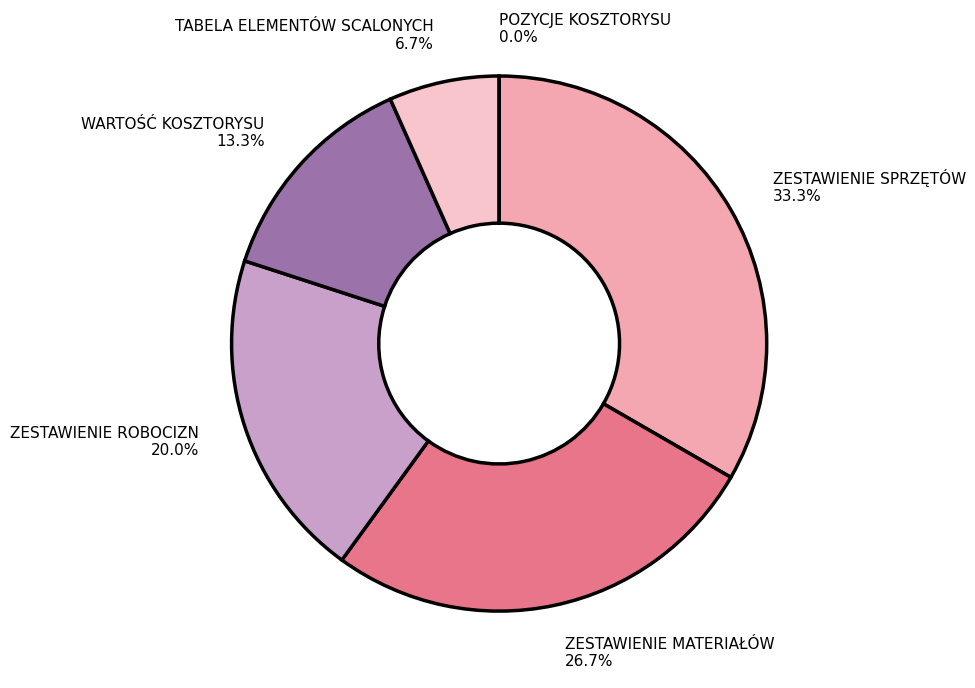

Combined, do POZYCJE KOSZTORYSU and ZESTAWIENIE SPRZĘTÓW account for over 50%?

No